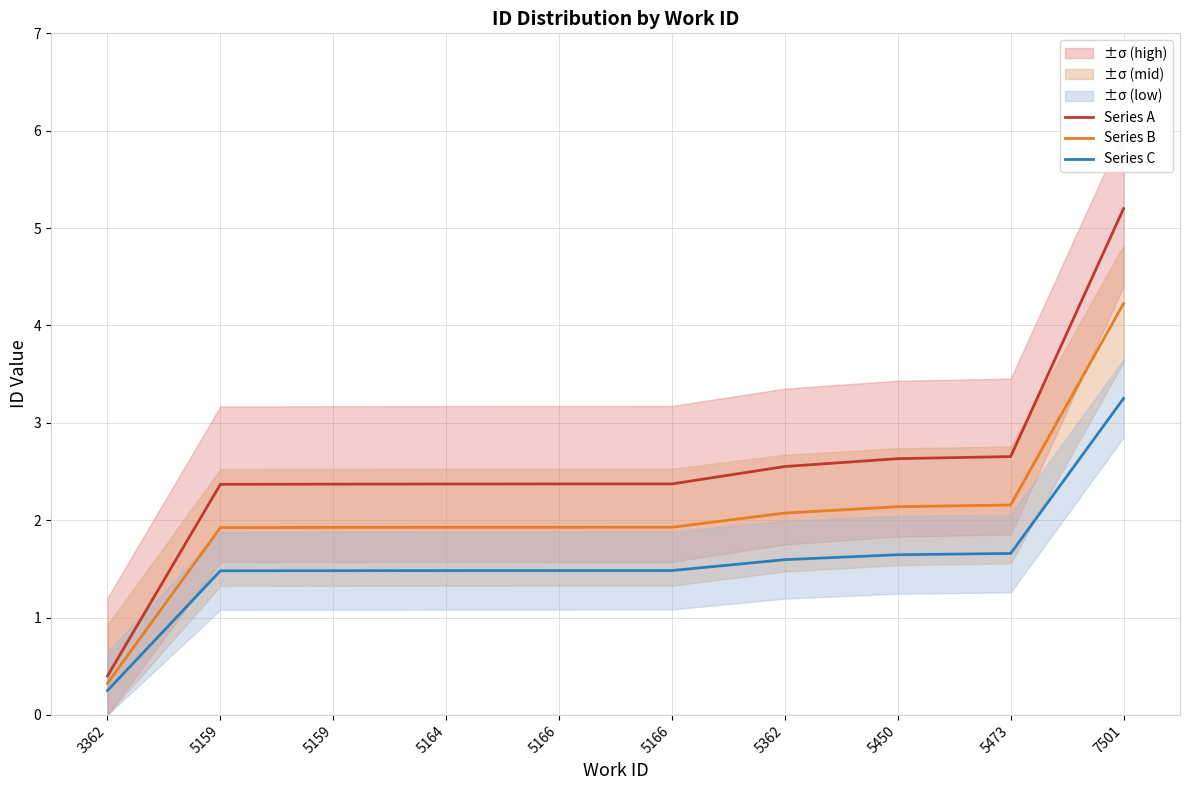

Rank the series by their maximum value, from highest to lowest.

Series A, Series B, Series C